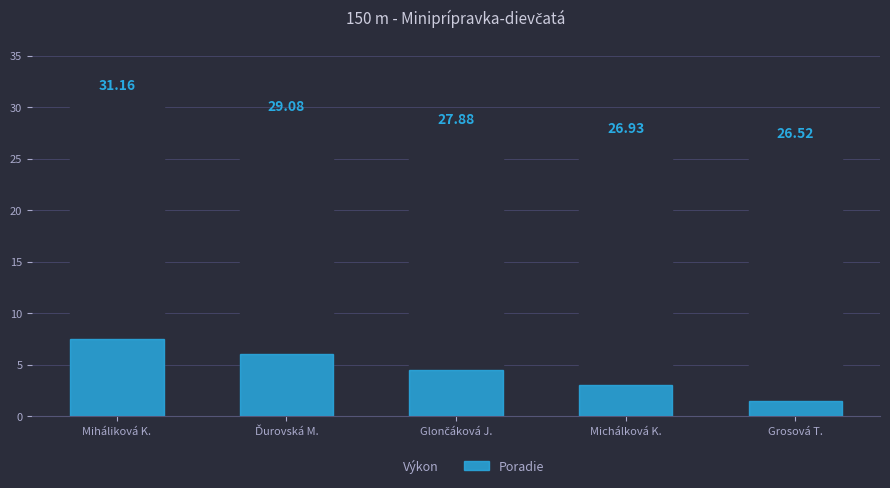

Rank the series by their average value, from highest to lowest.

Výkon, Poradie